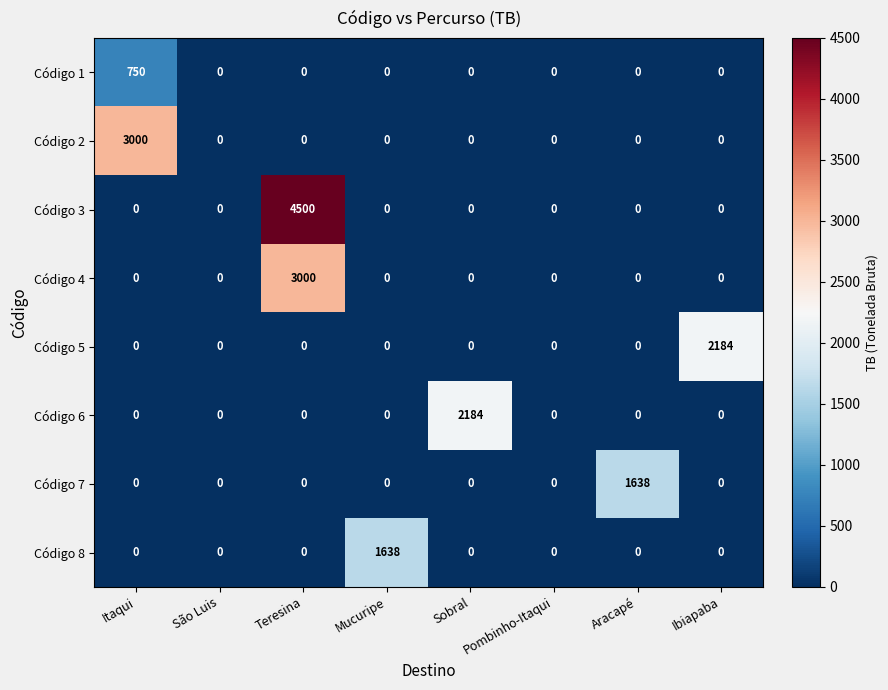

Which series has the largest total across all categories?

Código 3